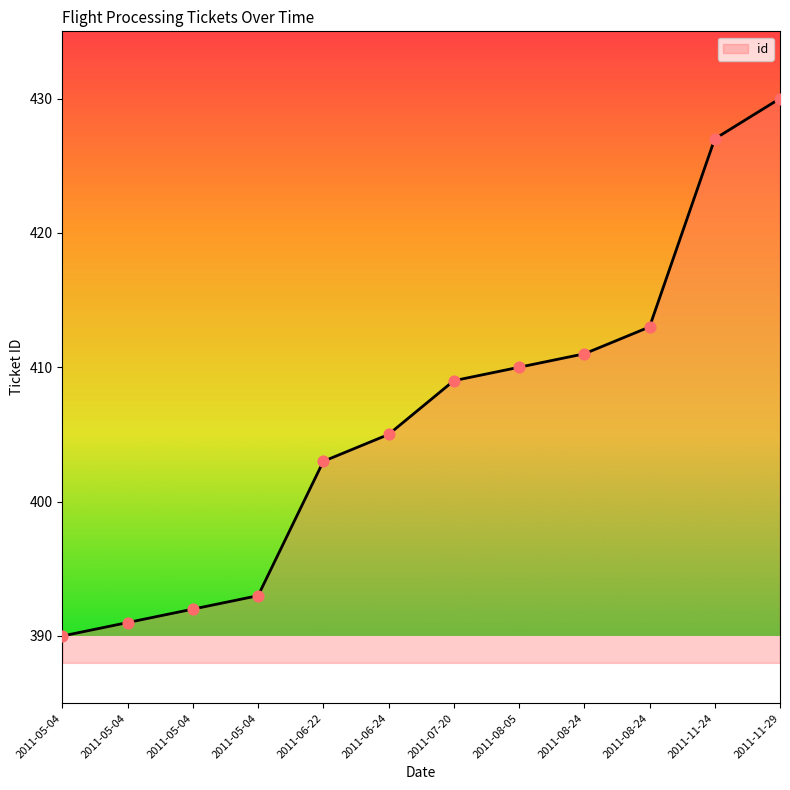

How many lines are shown in the chart?

1